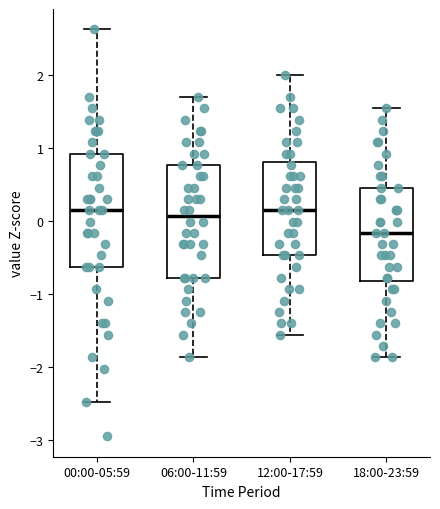

Where is the lower edge of the box for 18:00-23:59 on the y-axis? The values are not printed on the chart, so give them approximately, as read against the axis.

-0.8